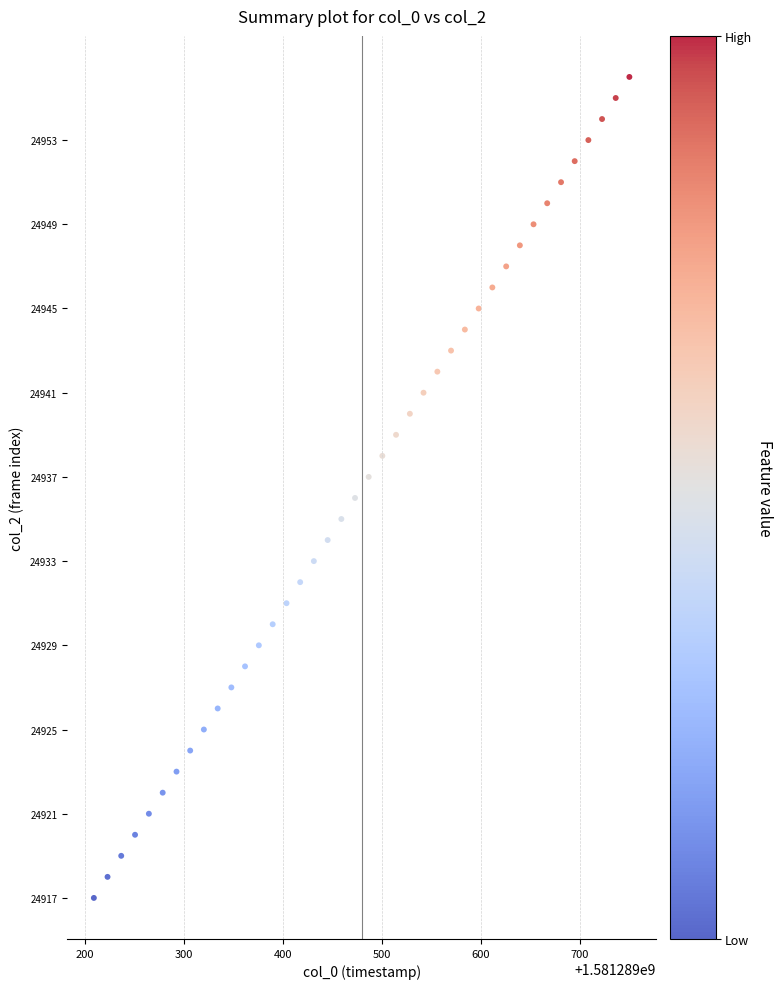

Count the number of points in this scatter plot.

40